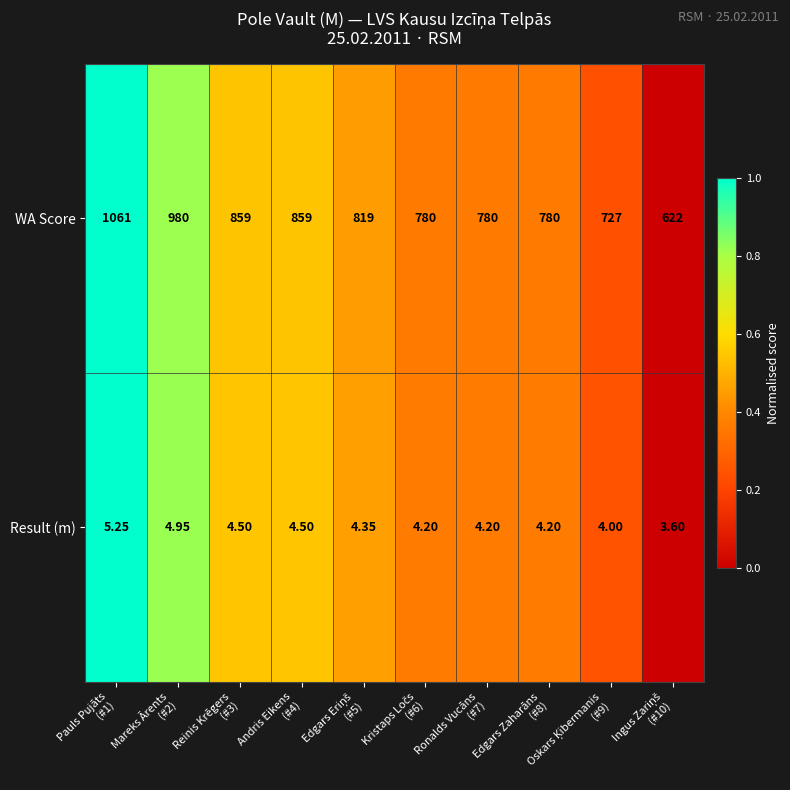

List the series in order of their peak value, lowest first.

Result (m), WA Score